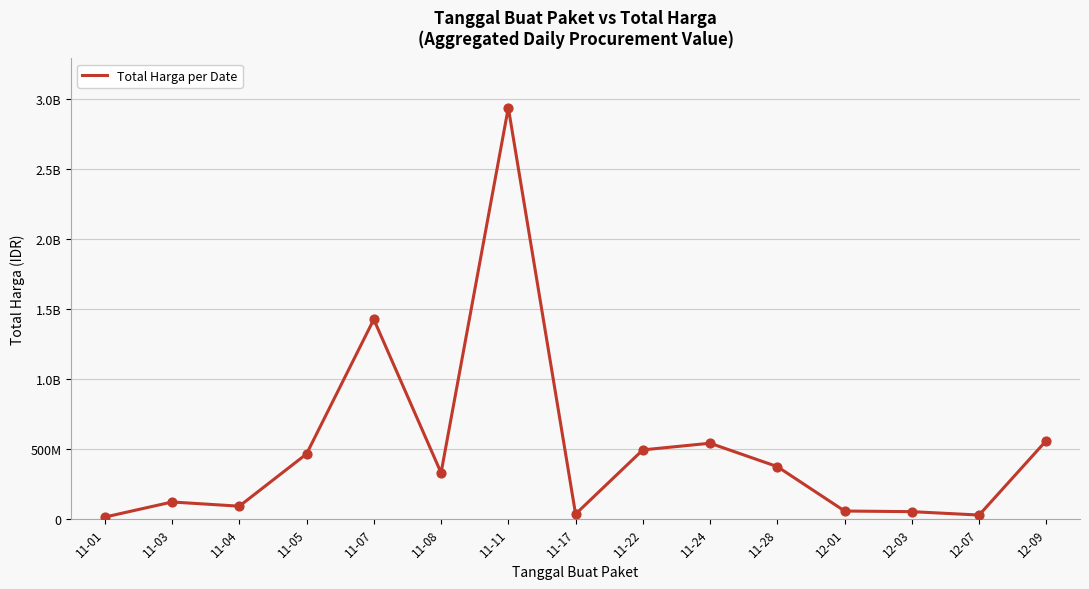

Is this an area chart (filled region under the line)?

No